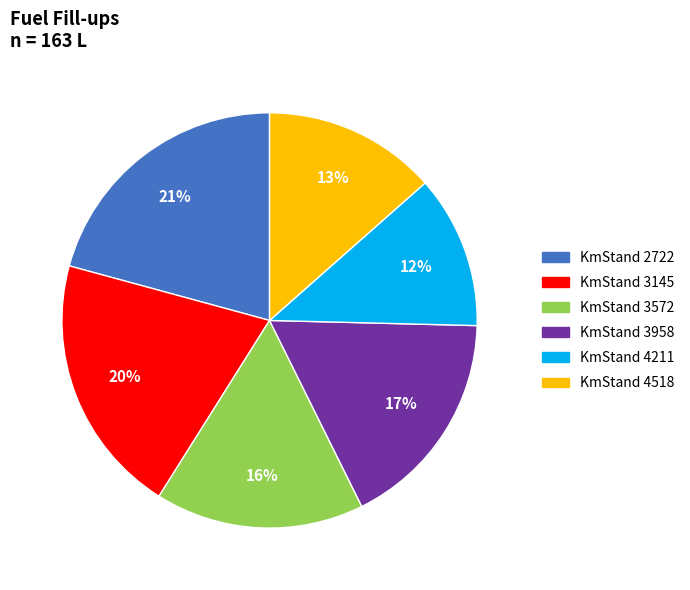

To the nearest percent, what is the difference between the largest and smallest slice percentages?

9%